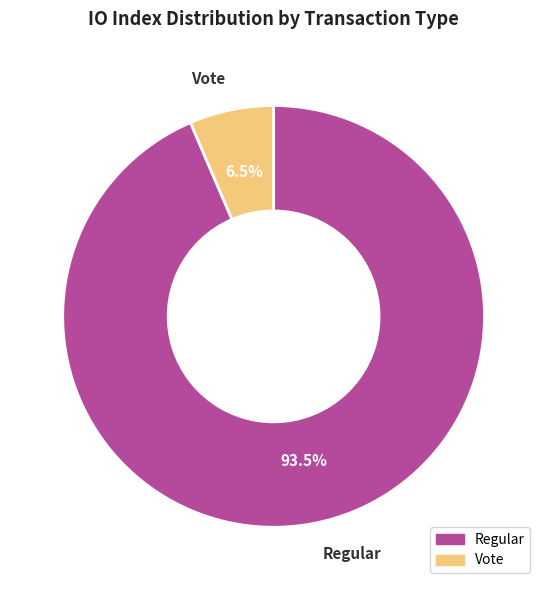

Which has a higher value, Regular or Vote?

Regular